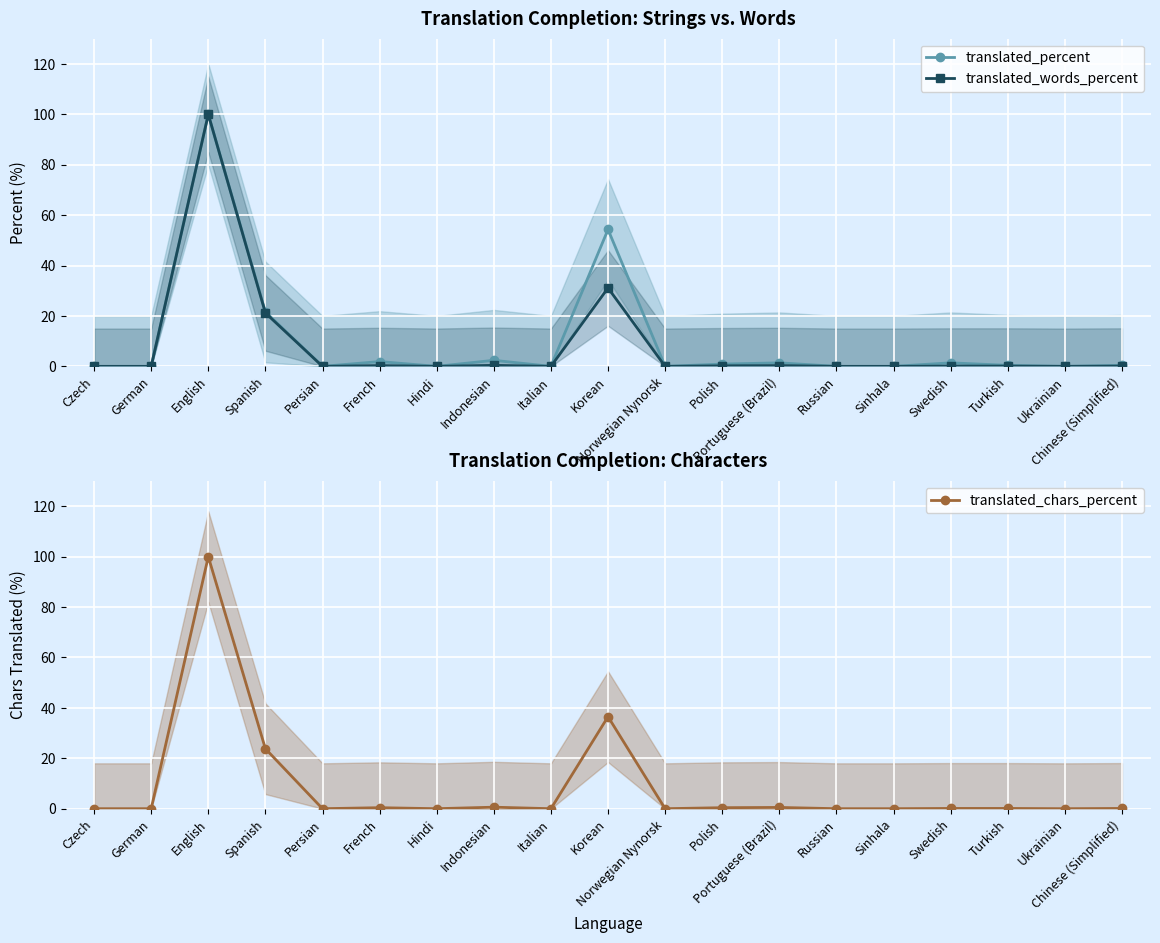

True or false: translated_chars_percent and translated_words_percent intersect in this chart.

False